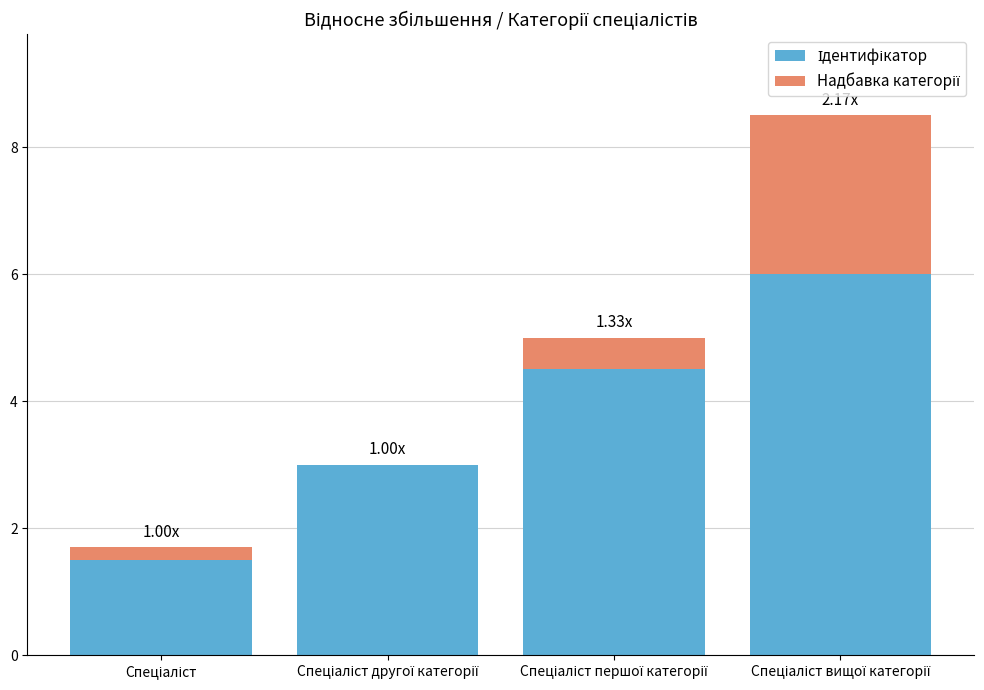

What is the label of the 2nd bar from the left?

Спеціаліст другої категорії